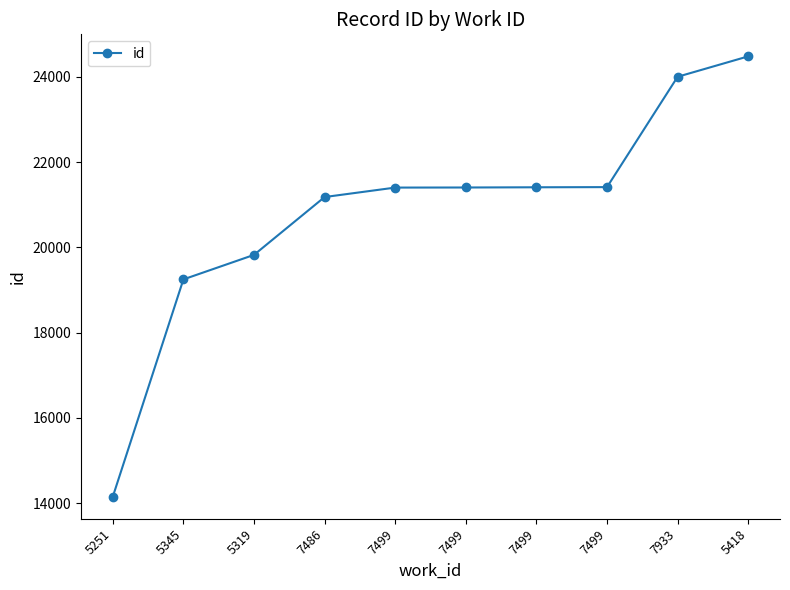

How many values are below 21403?

5